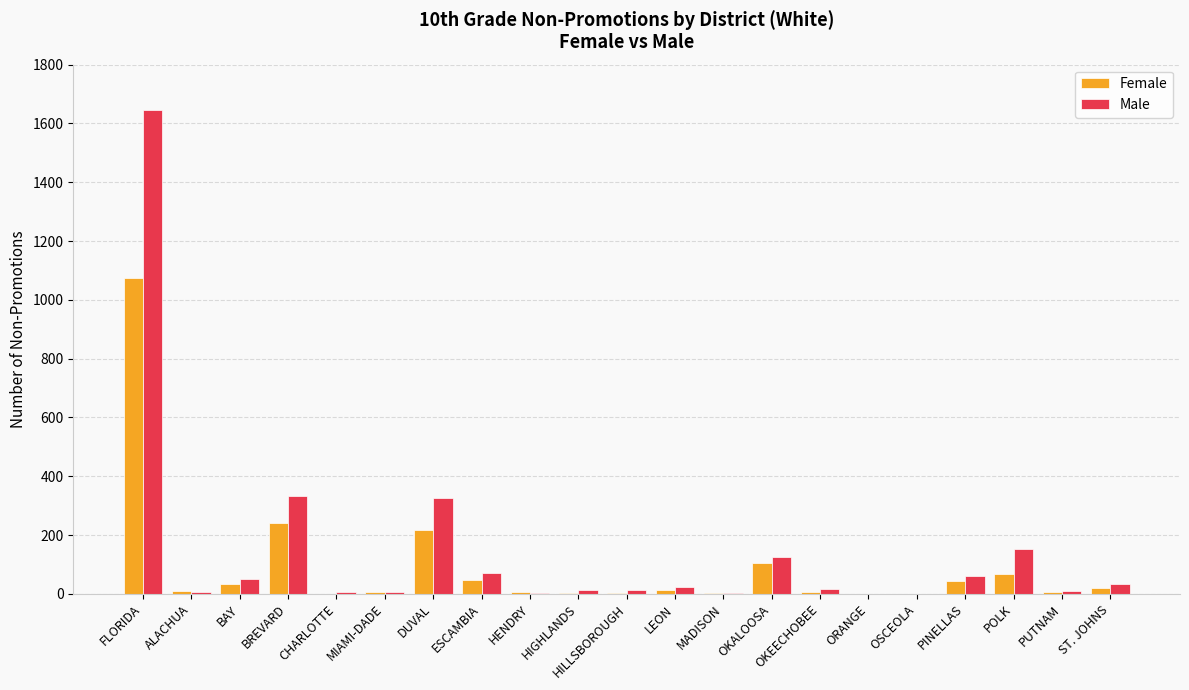

Are the bars horizontal?

No